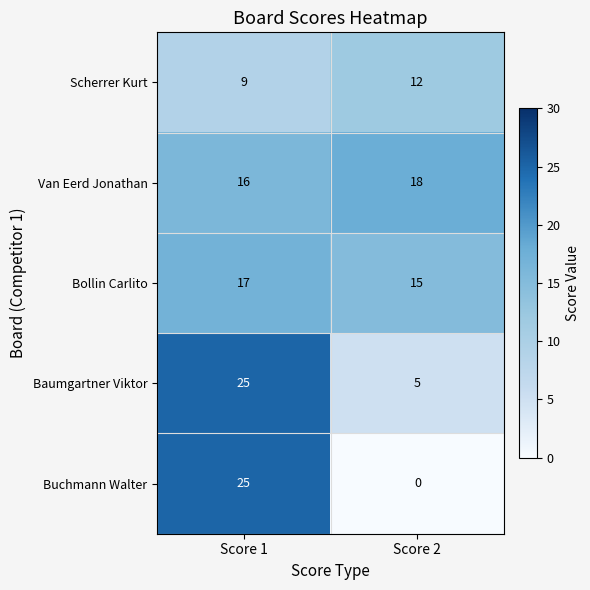

At which category is the sum across all series the highest?

Score 1